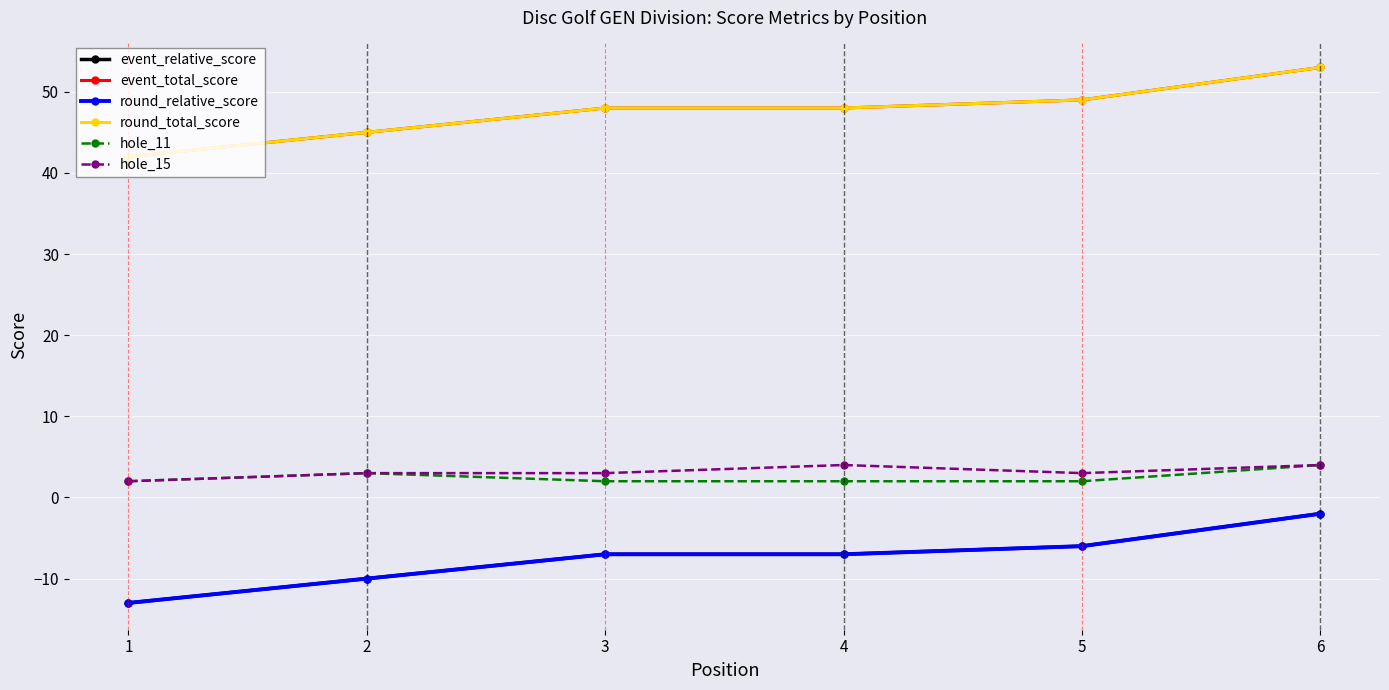

At 2, list the series in order from smallest to largest.

event_relative_score, round_relative_score, hole_11, hole_15, event_total_score, round_total_score